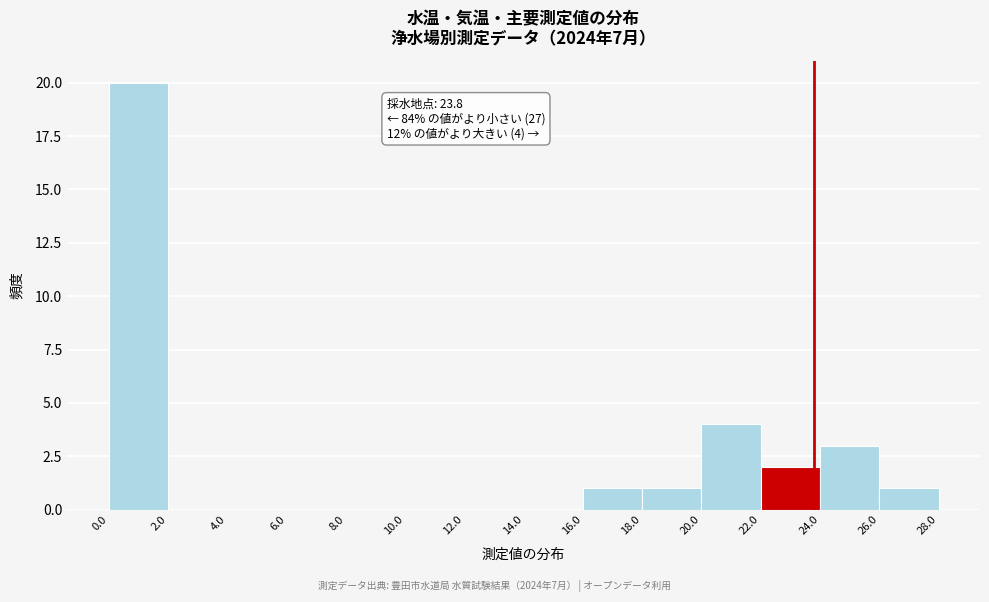

Which range on the x-axis has the tallest bar?

0.0 to 2.0